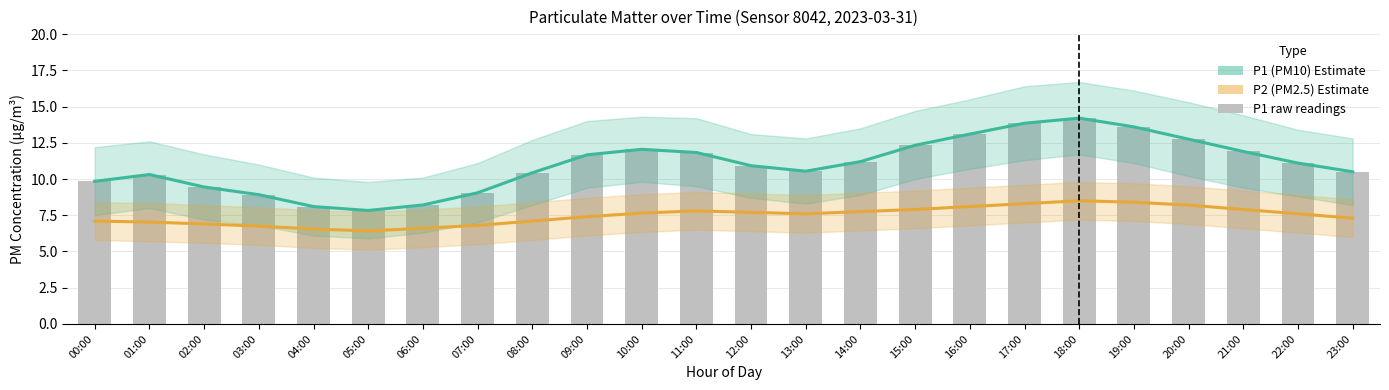

Which label corresponds to the largest value in the chart?

18:00